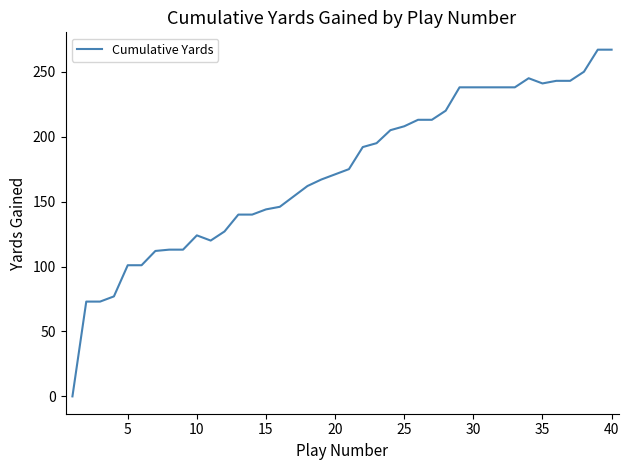

What is the maximum value shown in the chart?

267